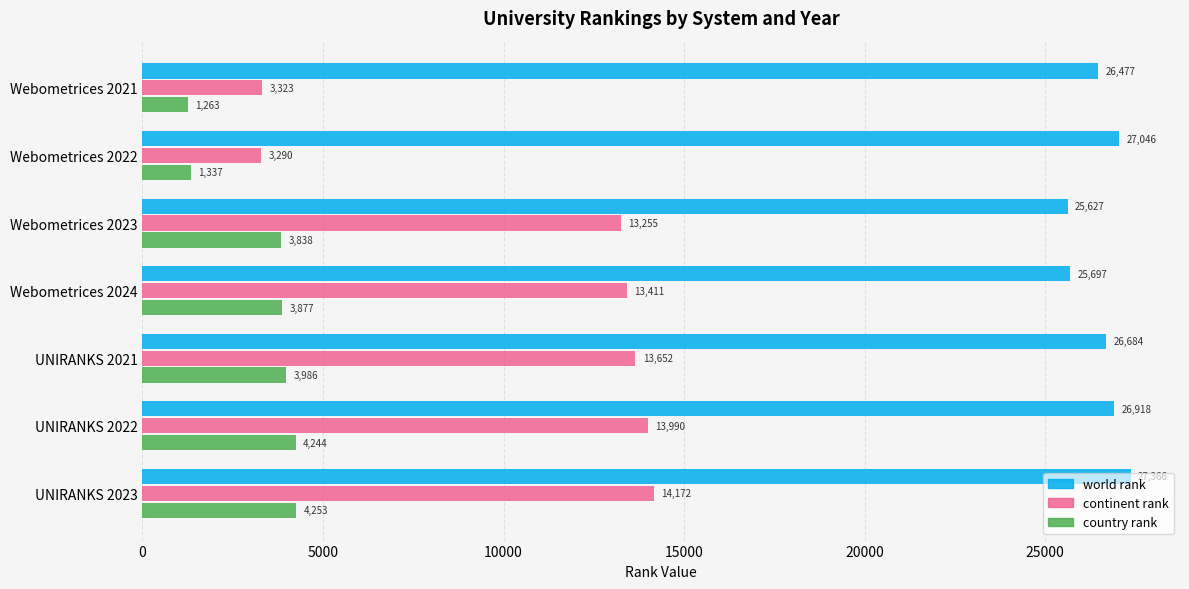

List the labels in order of world rank value, largest first.

UNIRANKS 2023, Webometrices 2022, UNIRANKS 2022, UNIRANKS 2021, Webometrices 2021, Webometrices 2024, Webometrices 2023